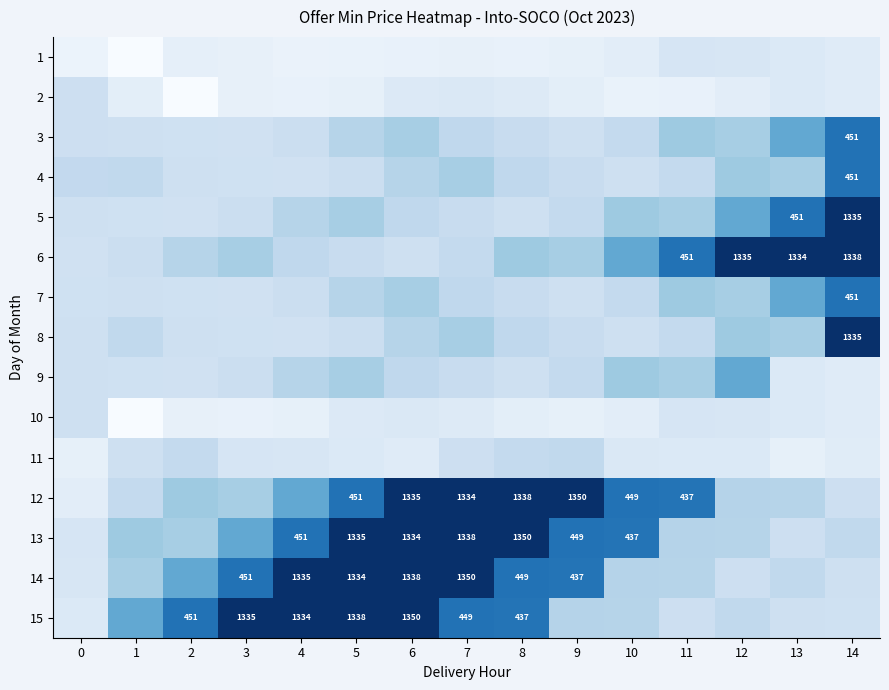

True or false: 15 has a value of 6.5 at 9.

False